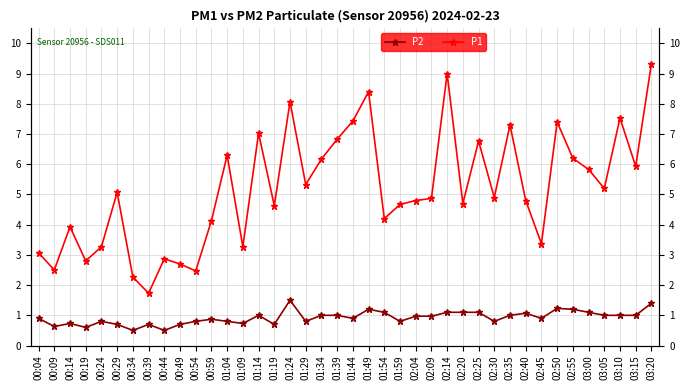

In P2, how many points are higher than both neighbors (excluding endpoints)?

9